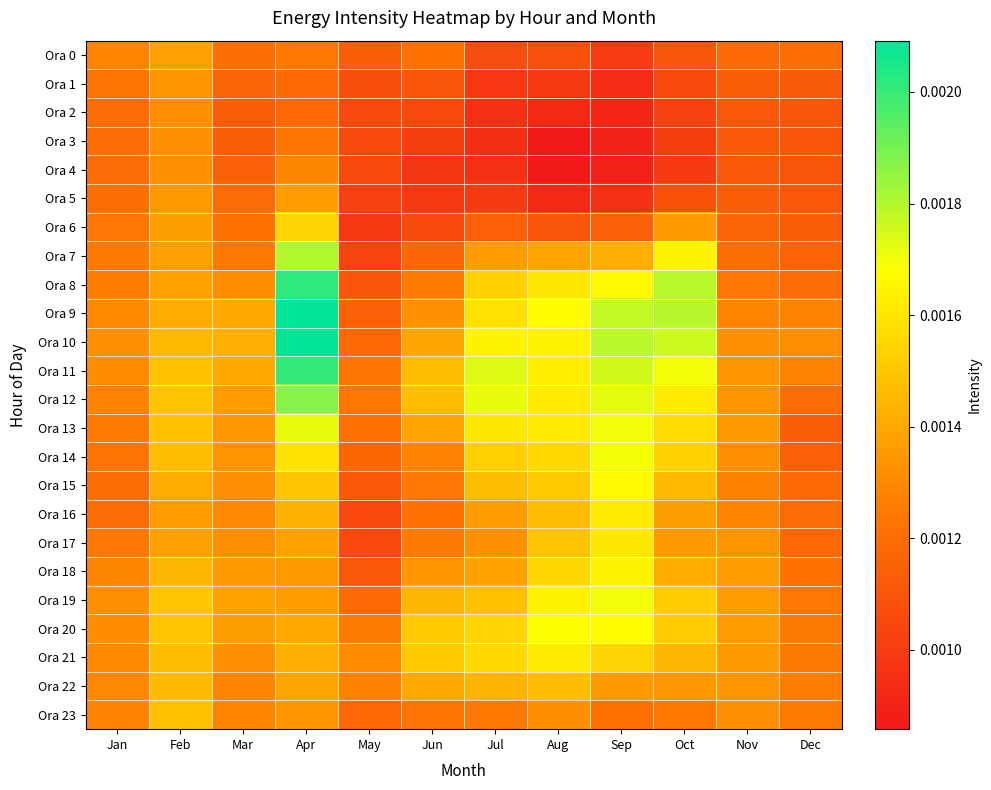

At which category does the chart reach its peak across all series?

Apr